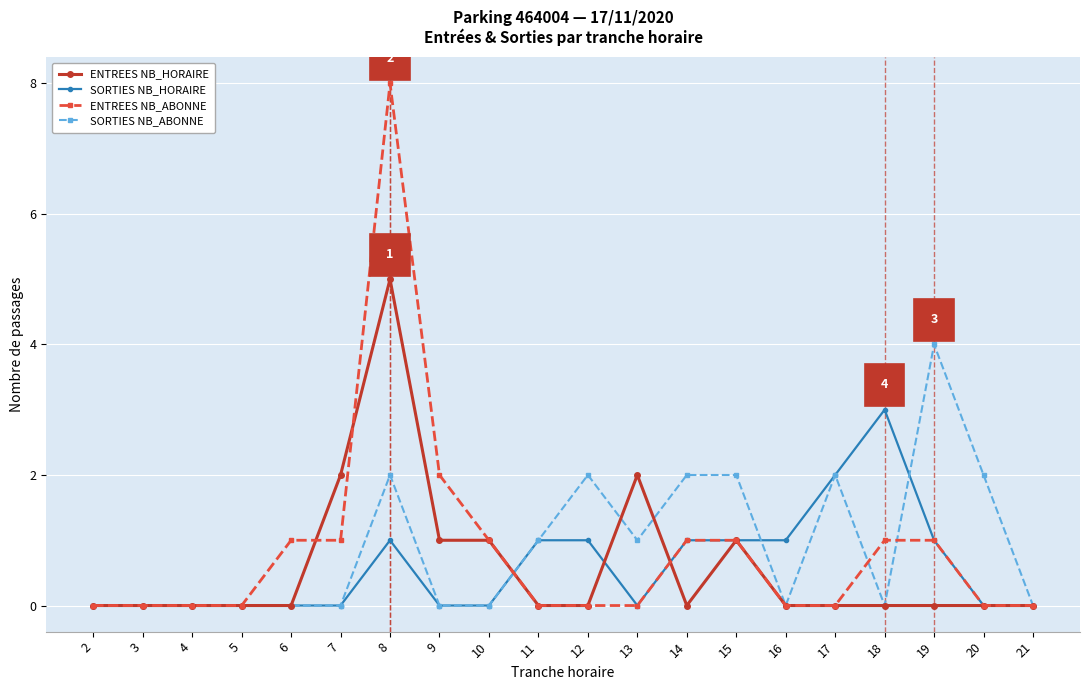

Count the number of categories in the chart.

20